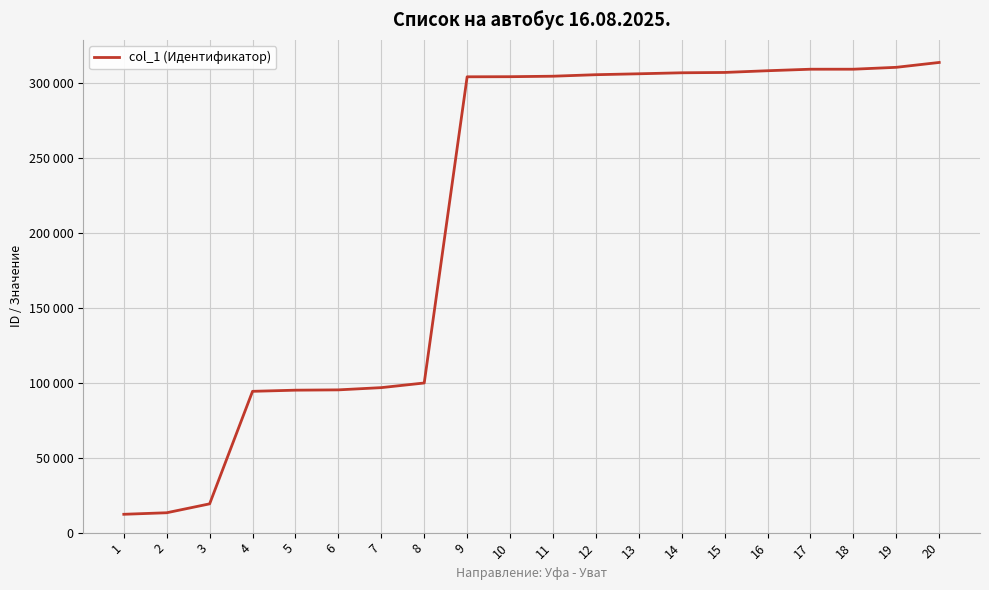

At which category does the chart reach its peak across all series?

20